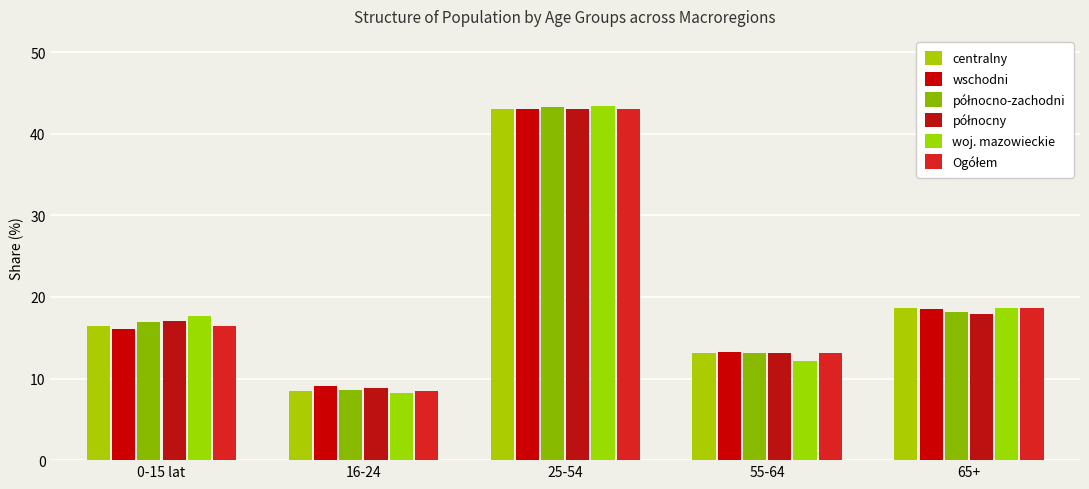

How many values in the woj. mazowieckie series exceed 17?

3